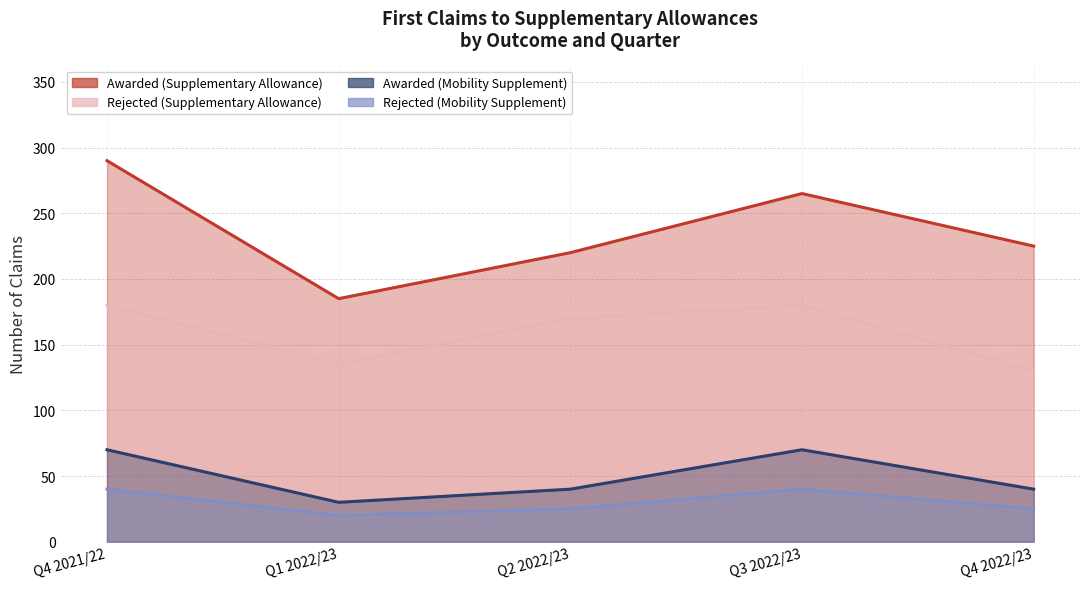

How many interior local peaks does the Rejected (Mobility Supplement) series have?

1